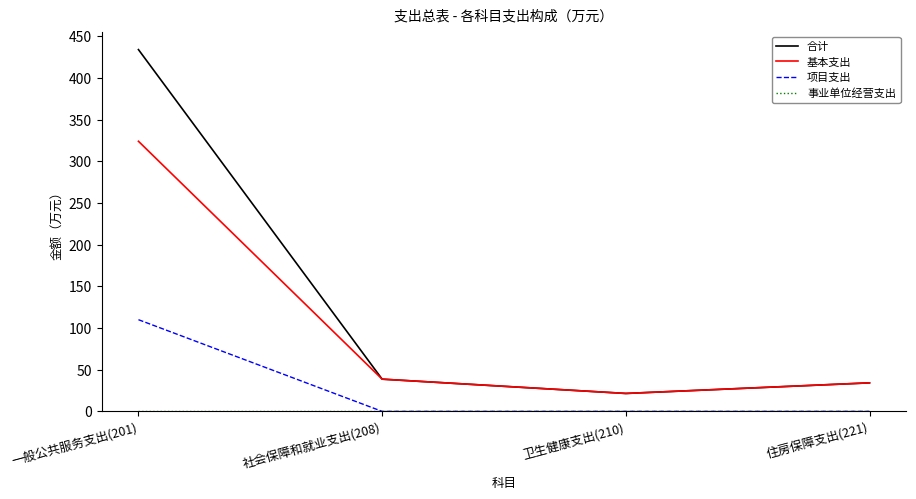

How many lines are shown in the chart?

4